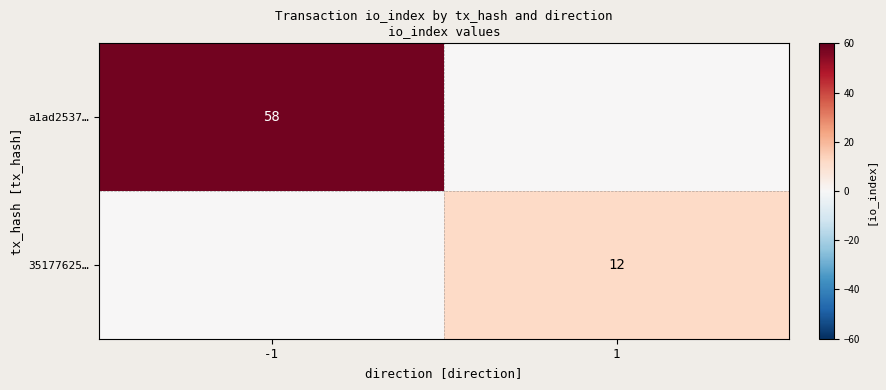

True or false: a1ad2537… has a value of 35 at -1.

False